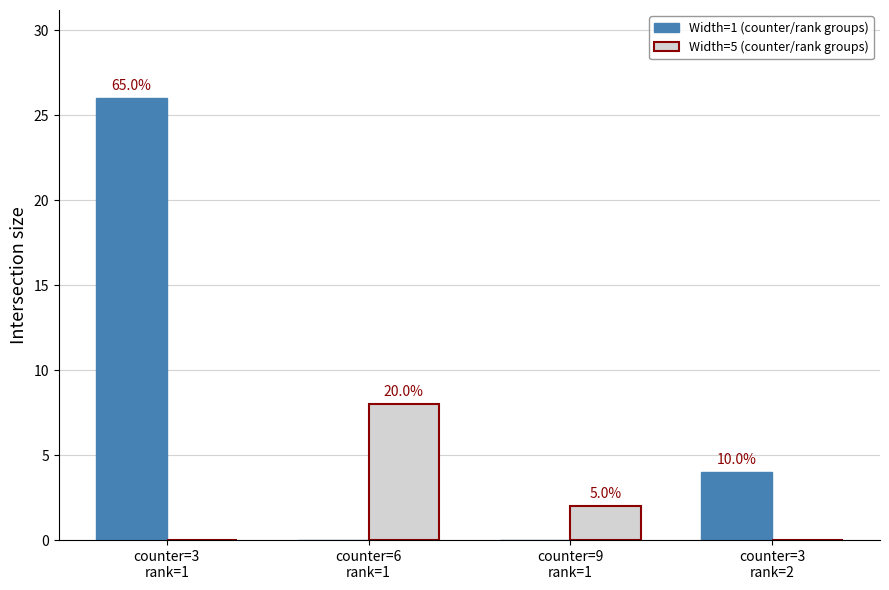

Rank the series at counter=3
rank=2 from highest to lowest value.

Width=1 (counter/rank groups), Width=5 (counter/rank groups)